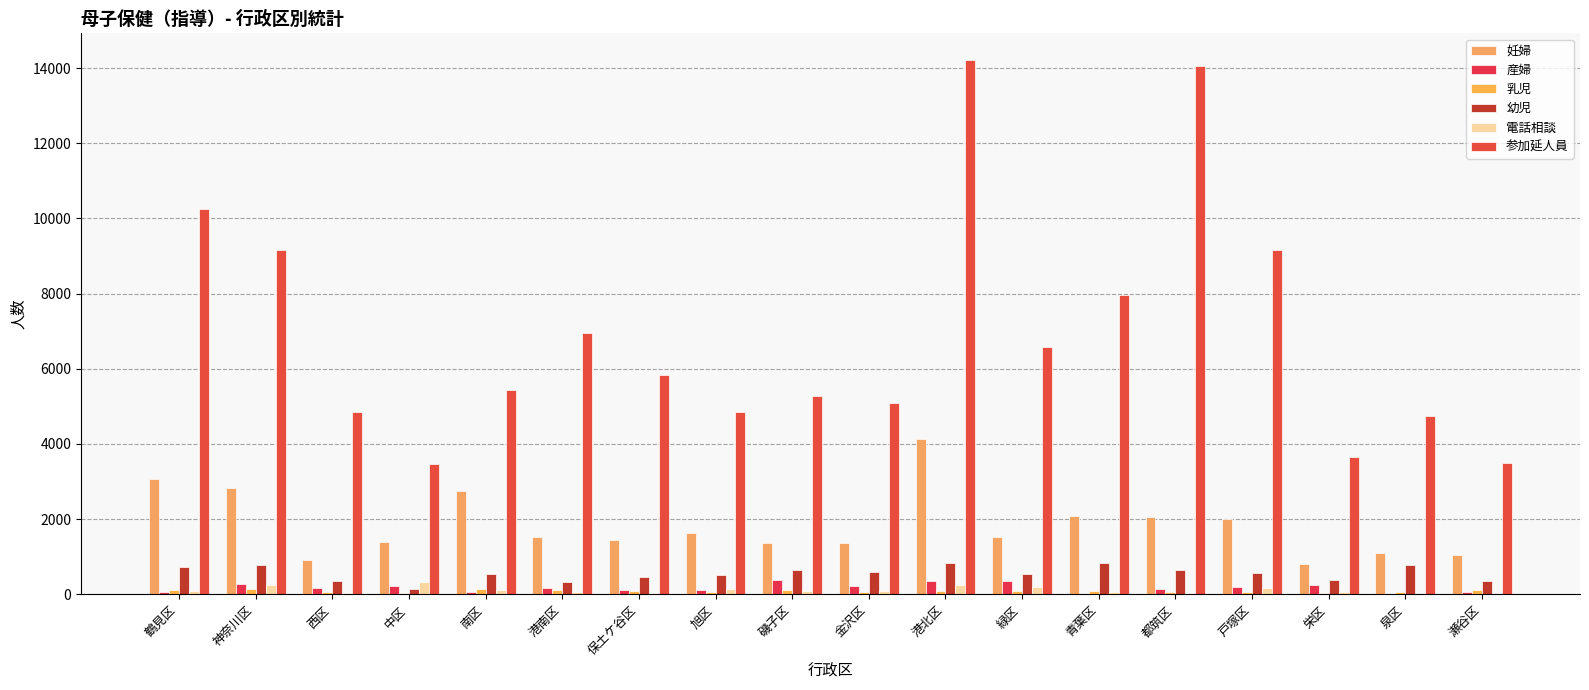

Where does the 産婦 series first go above 161?

神奈川区